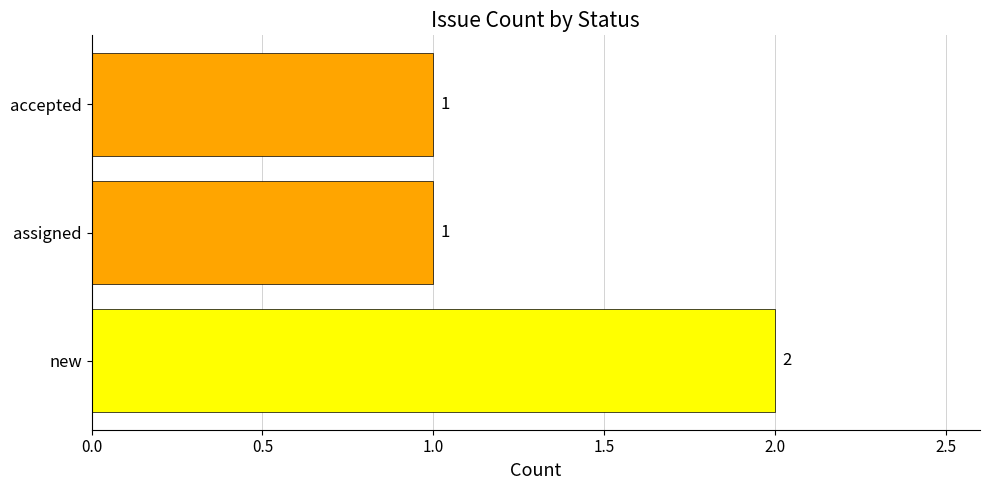

Which category has the highest value across all series?

new